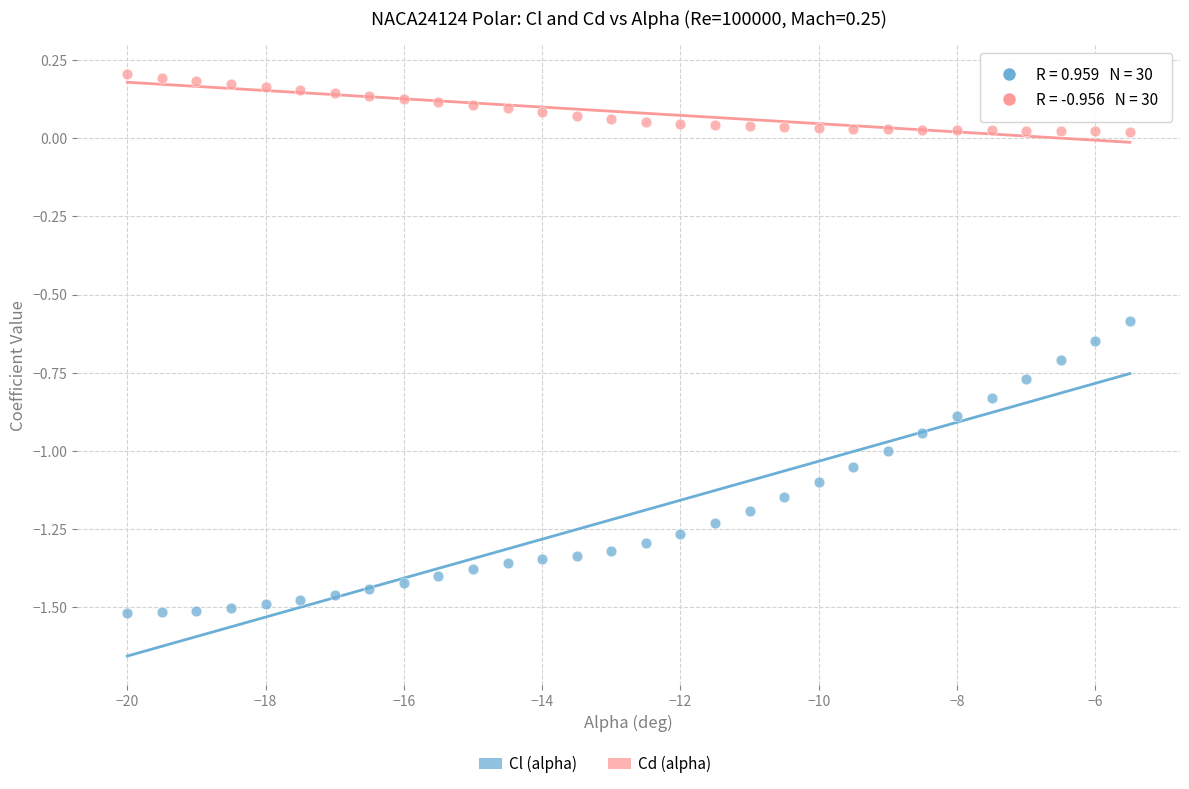

Which series contains the highest Y value?

Cd (alpha)